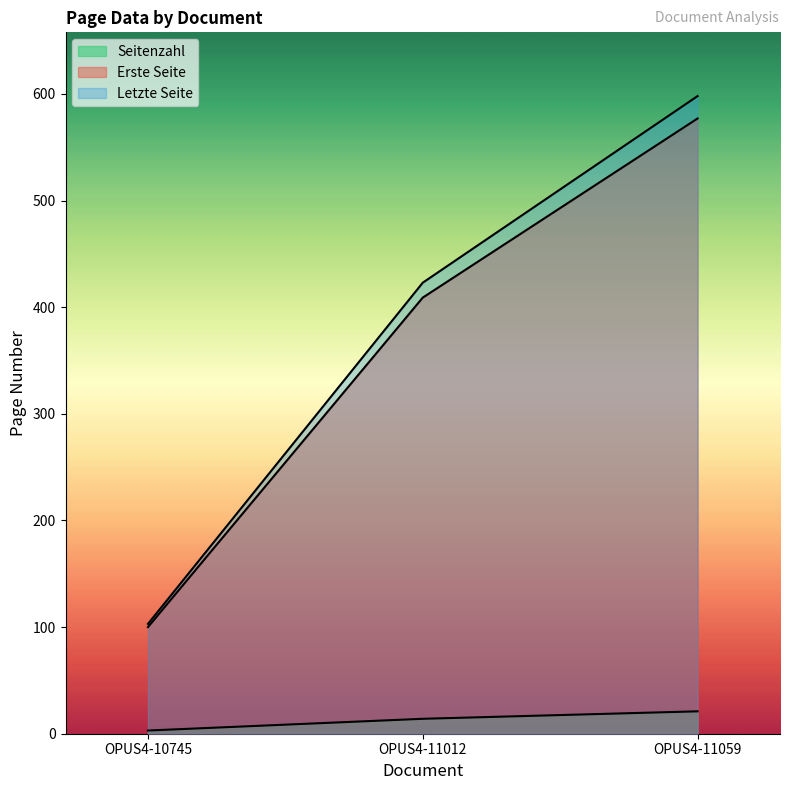

At how many categories does at least one series exceed 476?

1